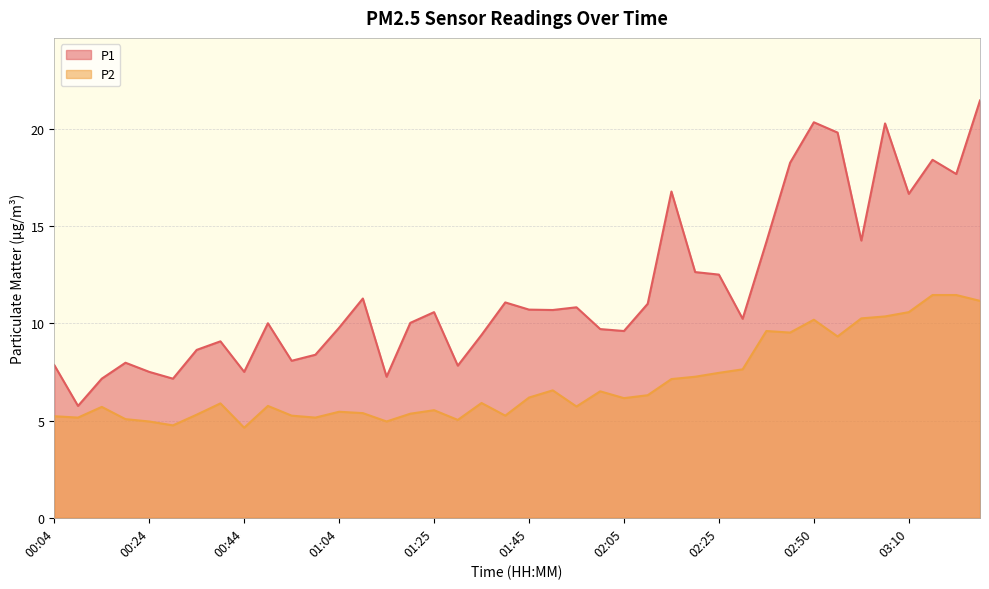

What is the approximate value of P1 at 00:39?

9.1